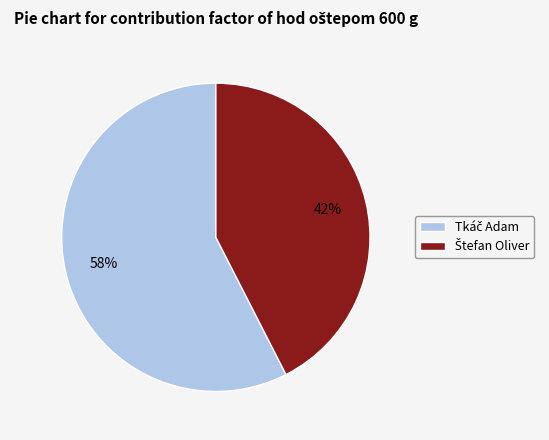

To the nearest percent, what is the average slice percentage?

50%